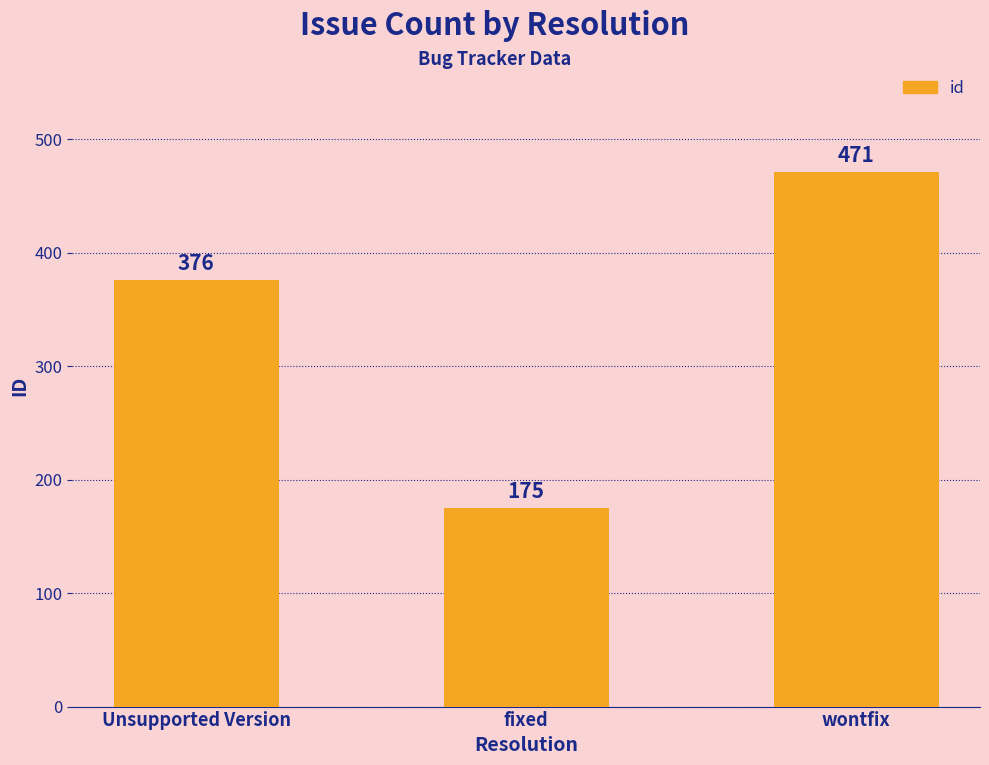

What is the difference between the values at Unsupported Version and wontfix?

95